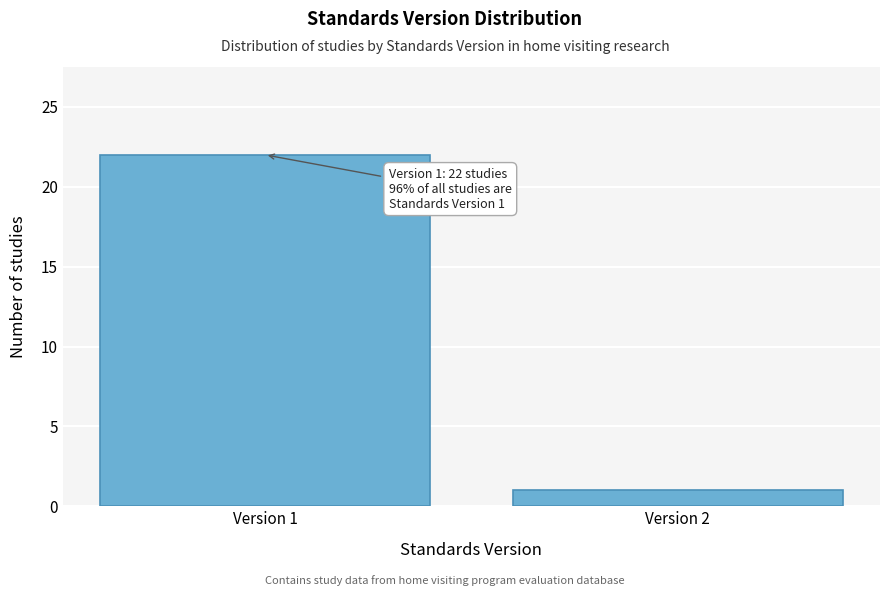

Reading right to left, transcribe all the data shown in this chart.

Version 2=1	Version 1=22